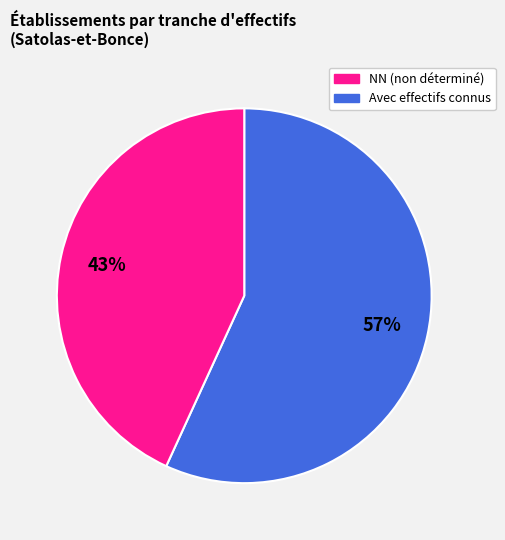

To the nearest percent, what is the average slice percentage?

50%